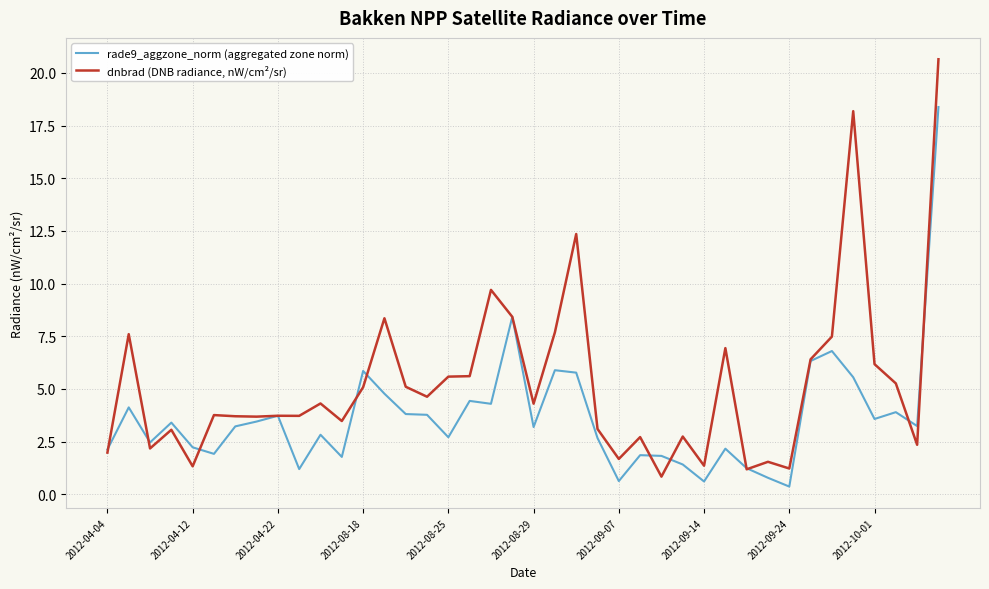

Which series has the largest range (max minus min)?

dnbrad (DNB radiance, nW/cm²/sr)